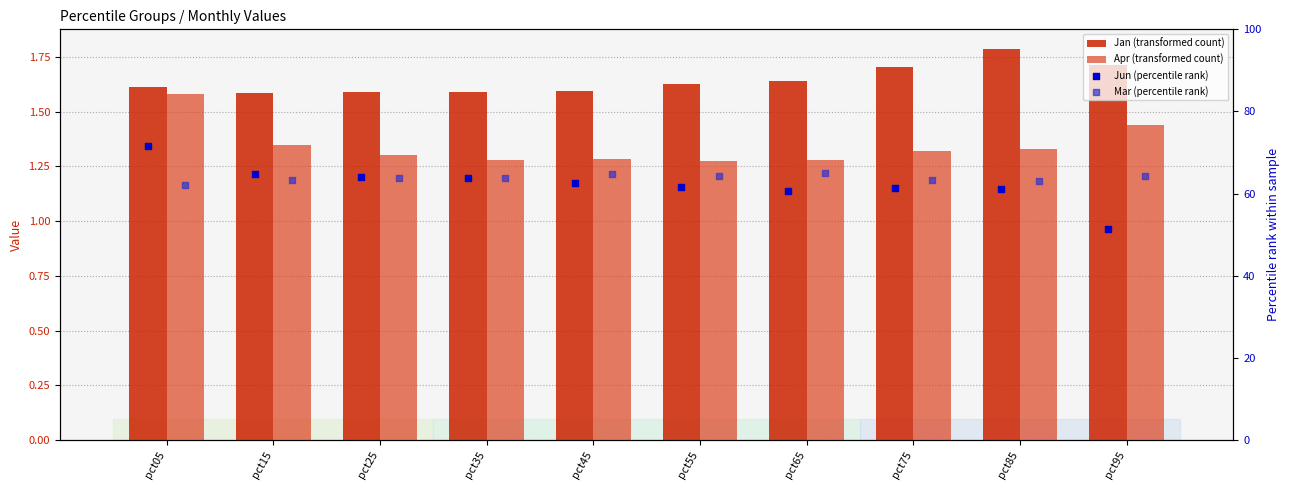

What is the total value across all series at pct55?

128.8